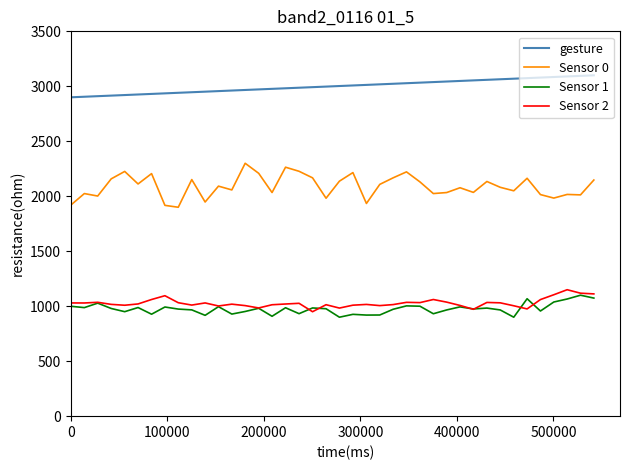

True or false: Sensor 1 and Sensor 0 intersect in this chart.

False